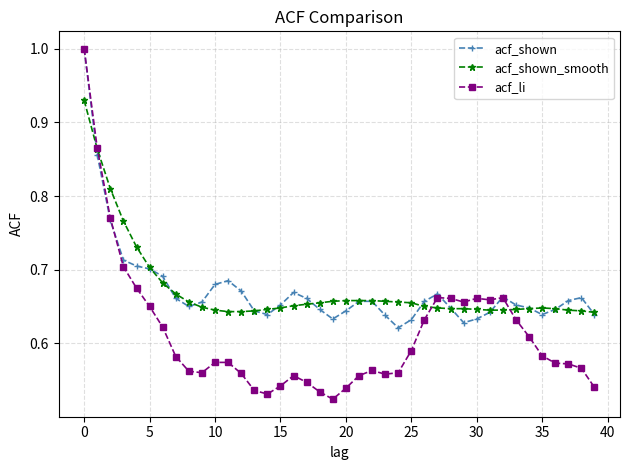

What is the greatest value displayed?

1.0